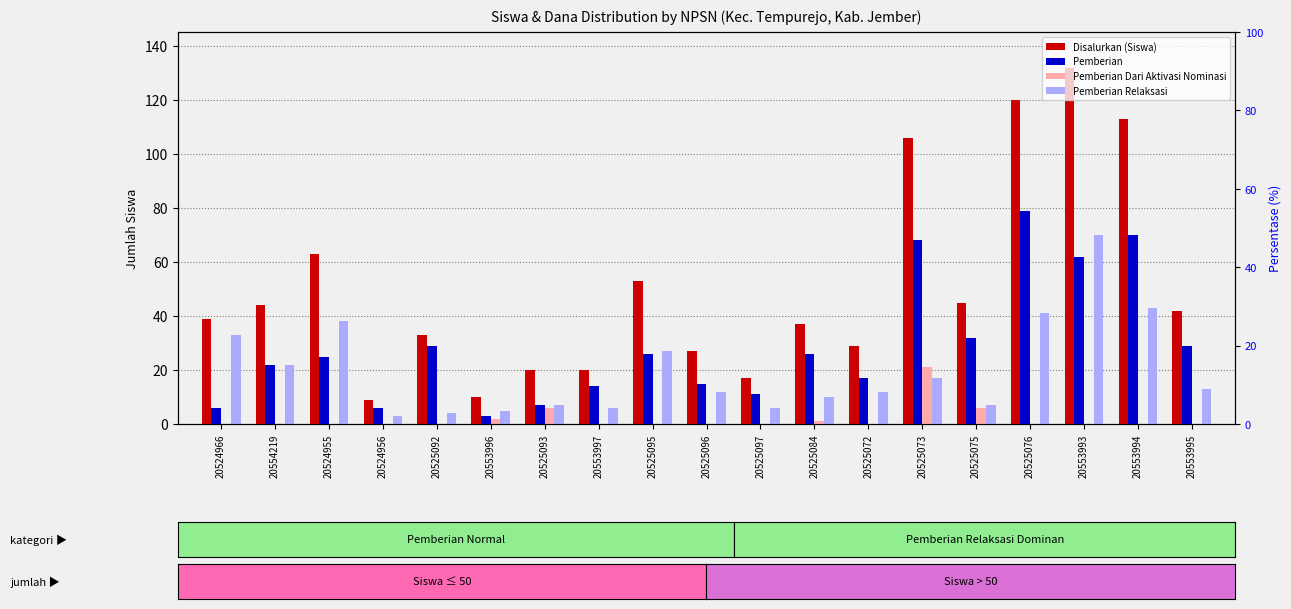

Which series has the widest spread of values?

Disalurkan (Siswa)